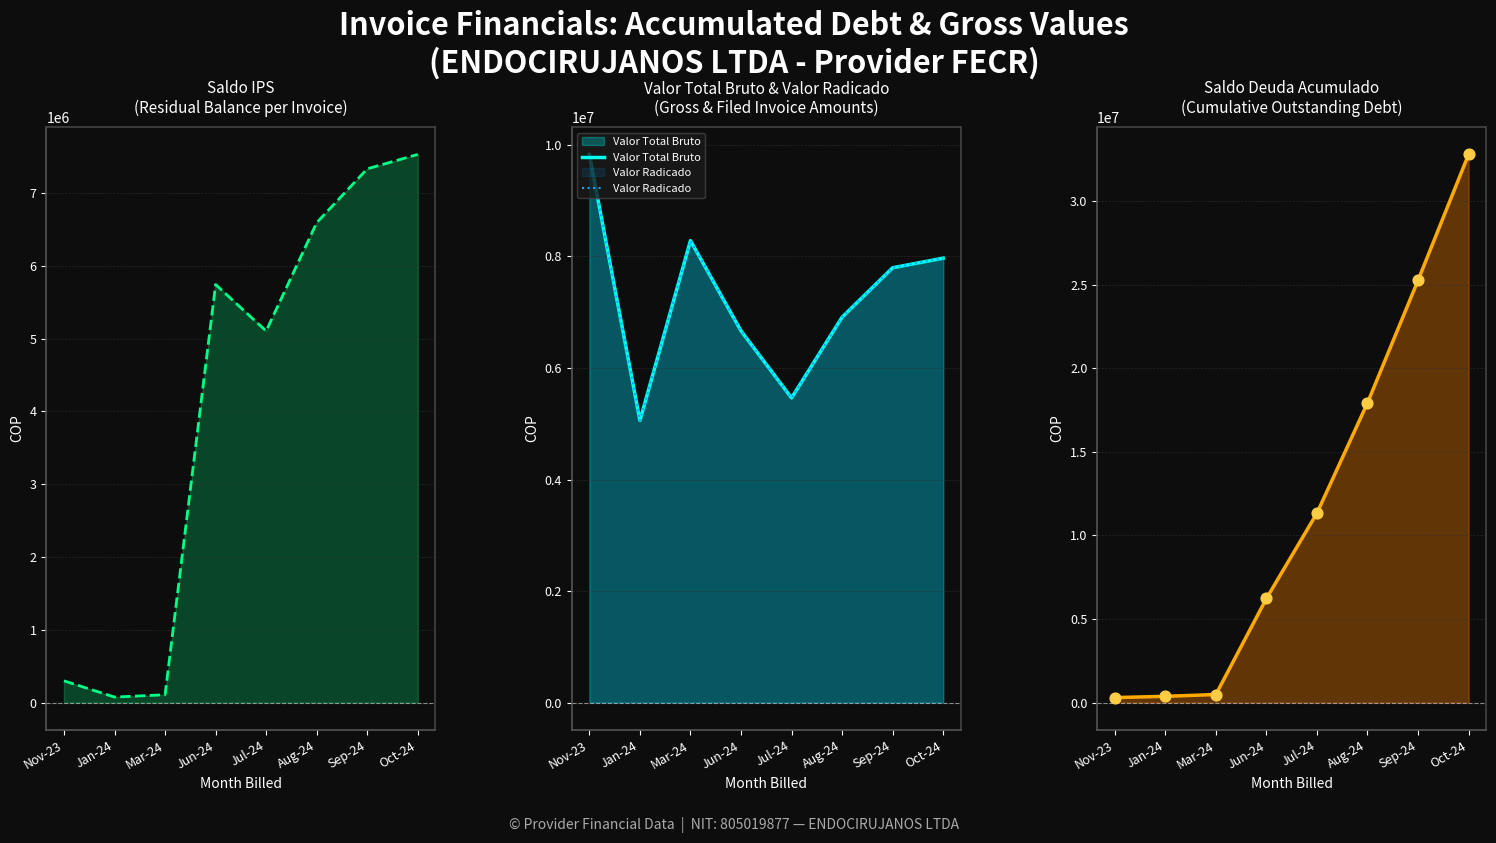

At which category is the sum across all series the highest?

Oct-24